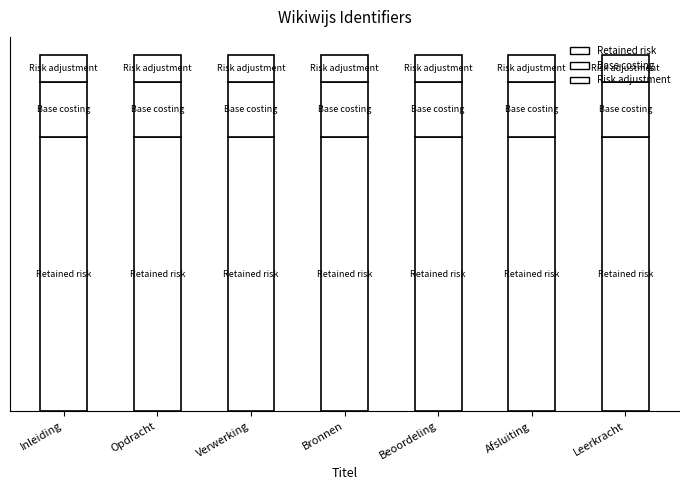

Where is Risk adjustment nearest to the value 213911?

Opdracht